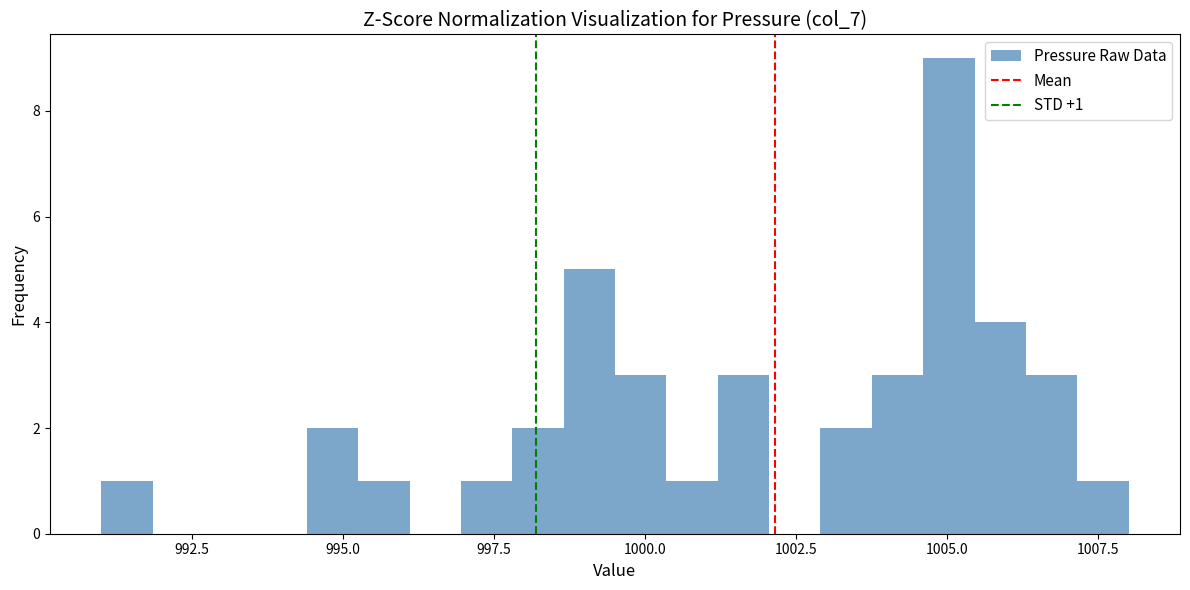

Read against the x-axis, roughly where is the centre of the tallest bar?

1005.0